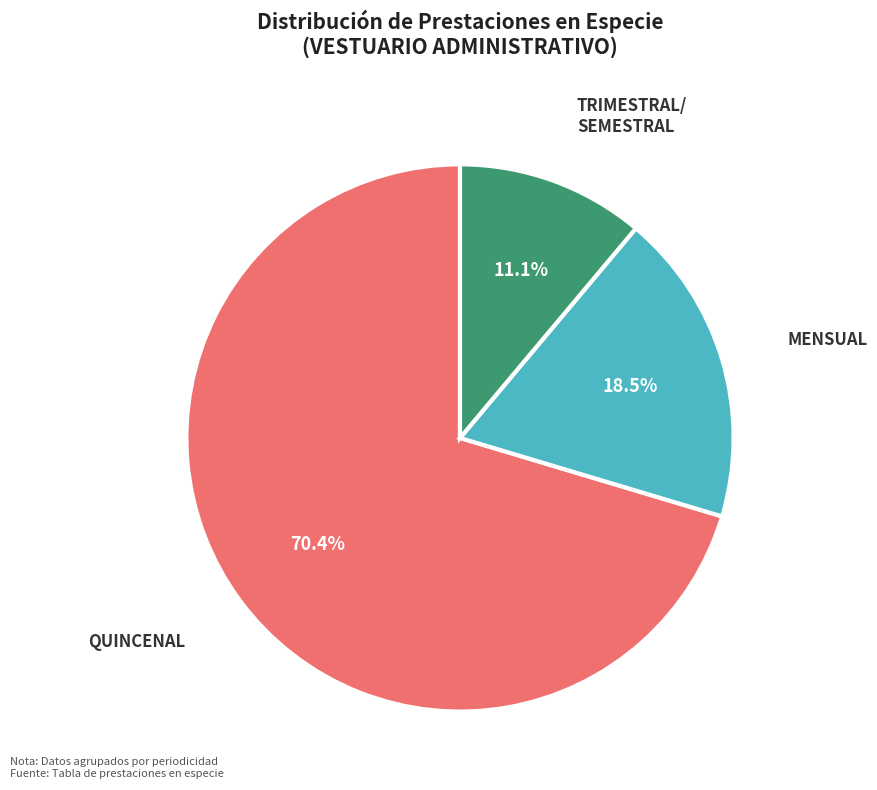

Is there a majority slice in this chart?

Yes